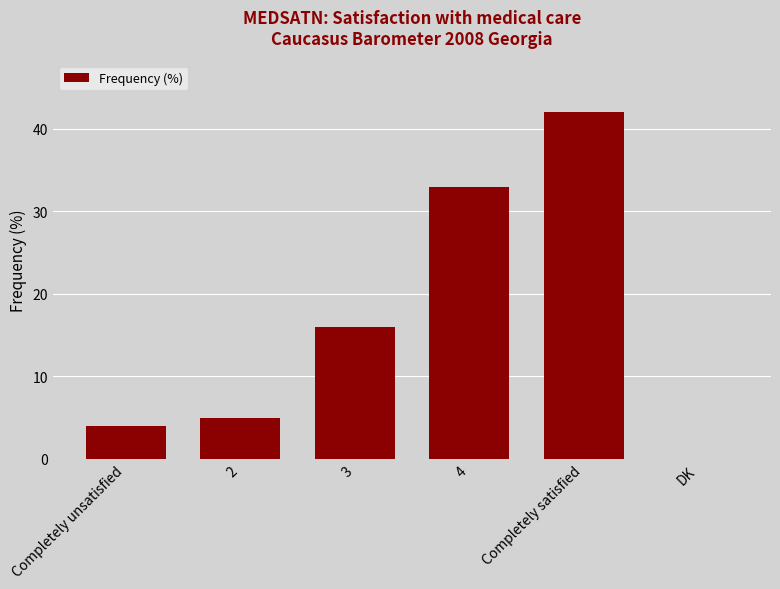

Which label corresponds to the largest value in the chart?

Completely satisfied